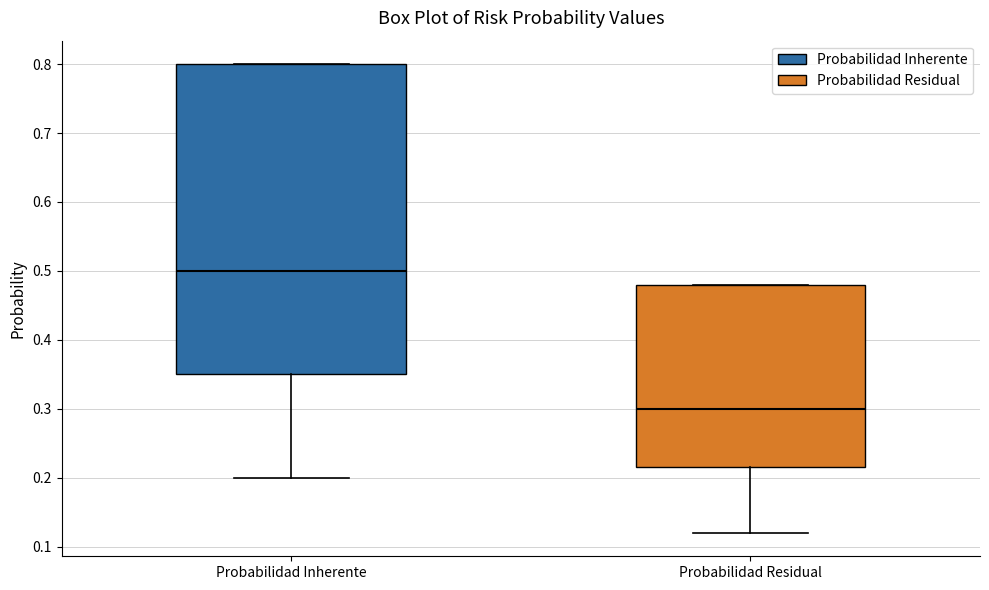

Reading left to right, read every box against the y-axis: the position of its median line, the range the box covers, and the ends of its whiskers. The values are not printed on the chart, so give them approximately, as read against the axis.

Probabilidad Inherente: median 0.50, box 0.35 to 0.80, whiskers 0.20 to 0.80
Probabilidad Residual: median 0.30, box 0.22 to 0.48, whiskers 0.12 to 0.48